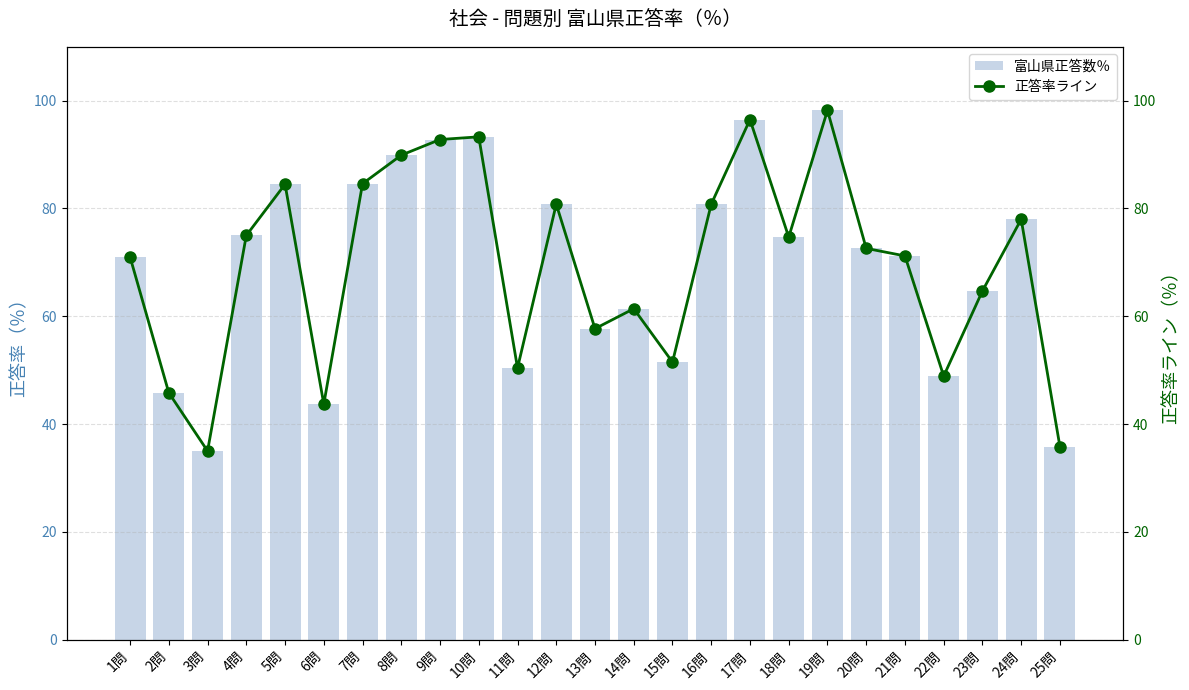

What is the difference between the second highest and minimum values in the 正答率ライン series?

61.5